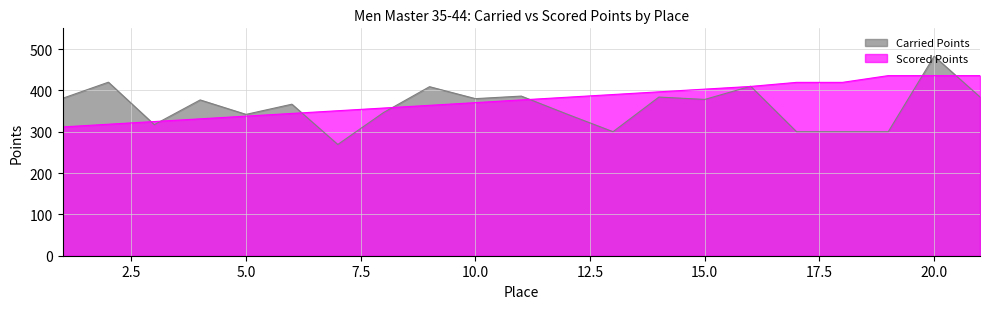

How many interior local valleys does the Carried Points series have?

6